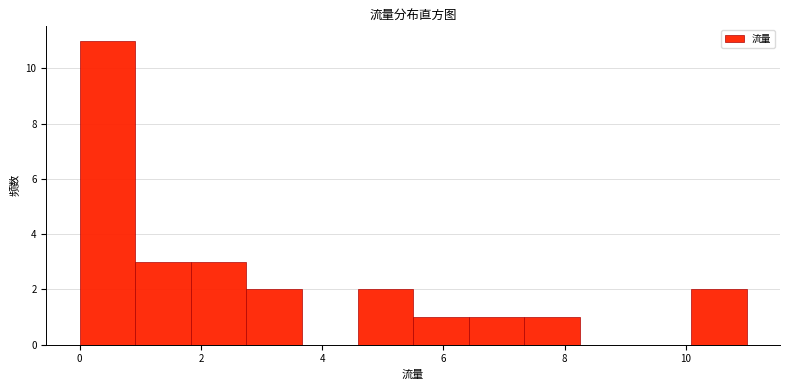

Reading left to right, transcribe this chart: for each bar, give the range it covers on the x-axis and its height. Neither the bar edges nor the heights are printed on the chart, so give them approximately, as read against the axes.

0.0 to 1.0: 11
1.0 to 1.8: 3
1.8 to 2.8: 3
2.8 to 3.6: 2
3.6 to 4.6: 0
4.6 to 5.6: 2
5.6 to 6.4: 1
6.4 to 7.4: 1
7.4 to 8.2: 1
8.2 to 9.2: 0
9.2 to 10.0: 0
10.0 to 11.0: 2